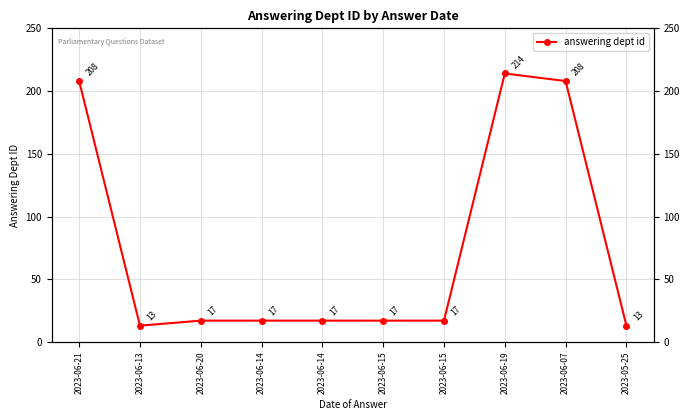

How many points are lower than both their immediate neighbors (excluding endpoints)?

1